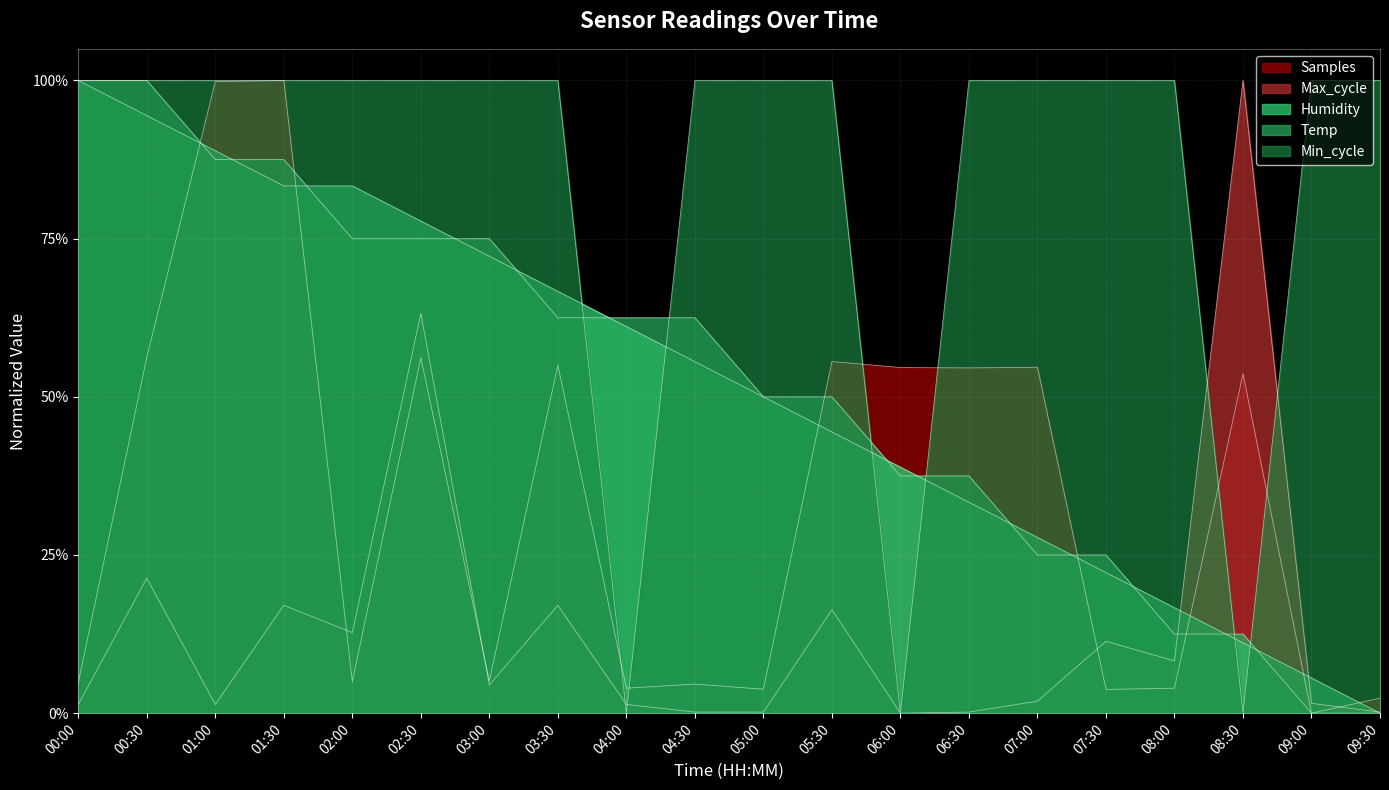

What is the difference between the maximum and minimum values in the Samples series?

1.0